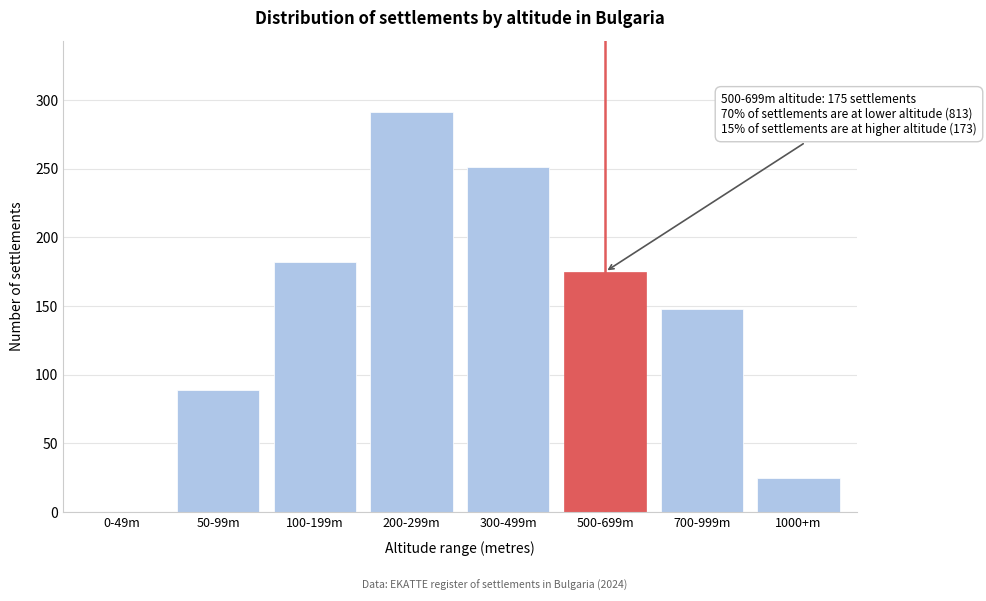

Reading right to left, what are all the values shown in this chart?

1000+m=25	700-999m=148	500-699m=175	300-499m=251	200-299m=291	100-199m=182	50-99m=89	0-49m=0